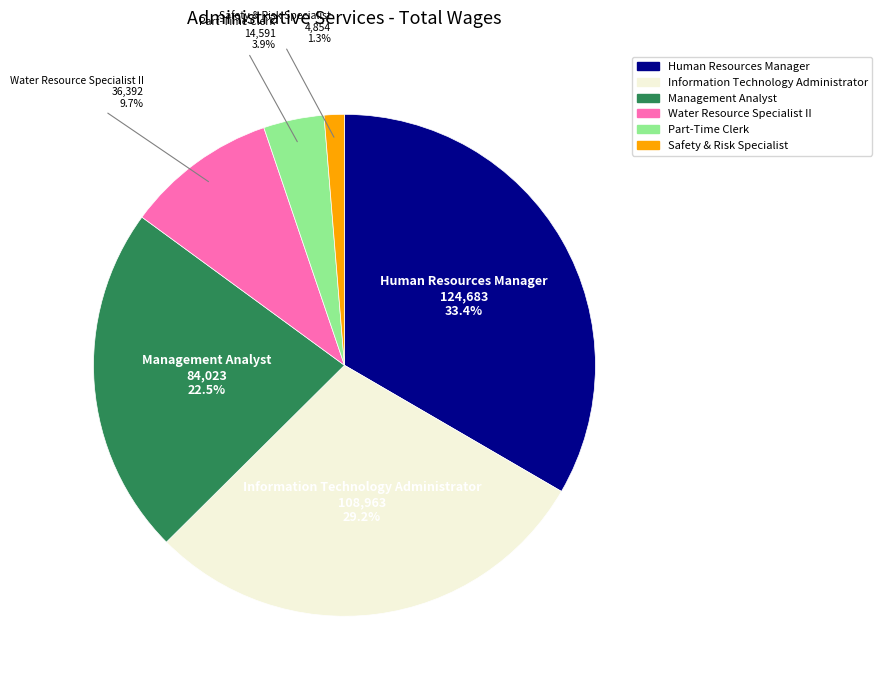

To the nearest percent, what is the combined percentage of Management Analyst and Part-Time Clerk?

26%